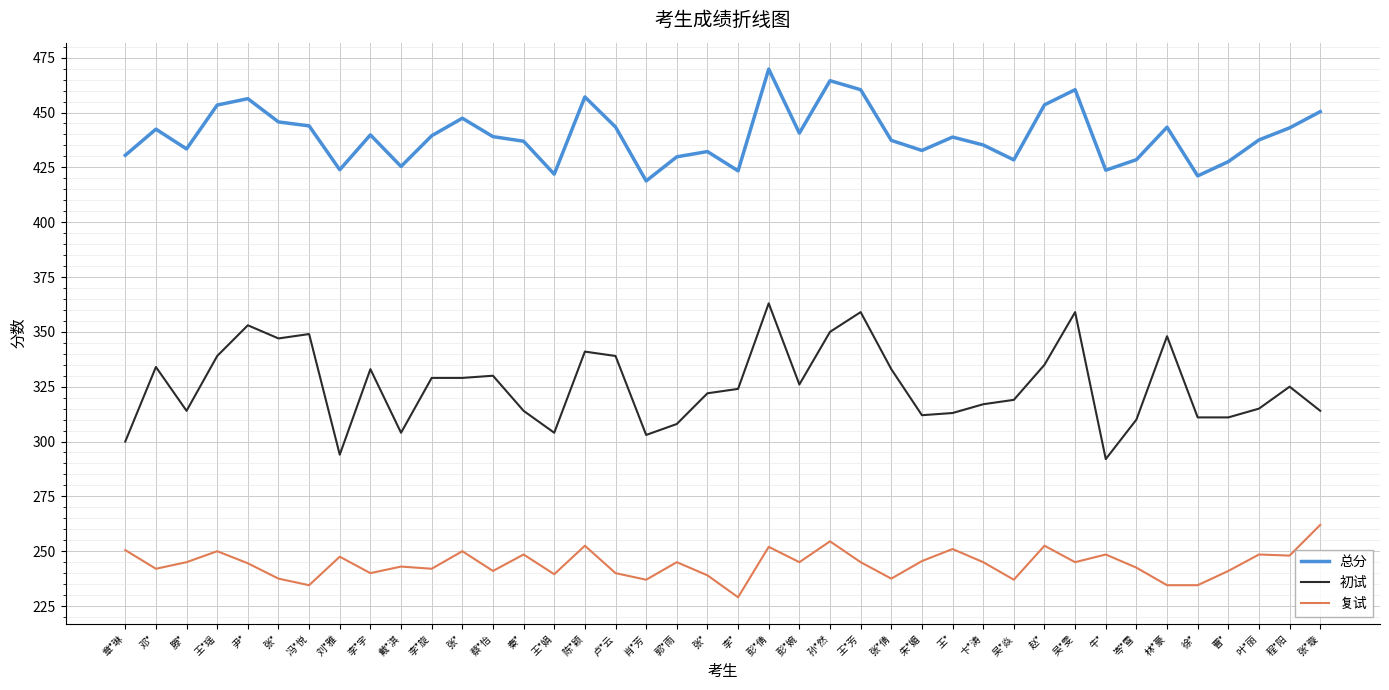

What is the difference between the 复试 values at 朱*媚 and 张*?

6.5